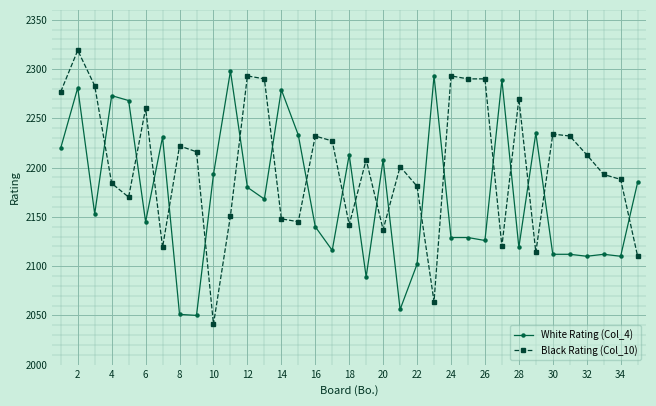

What is the greatest value displayed?

2319